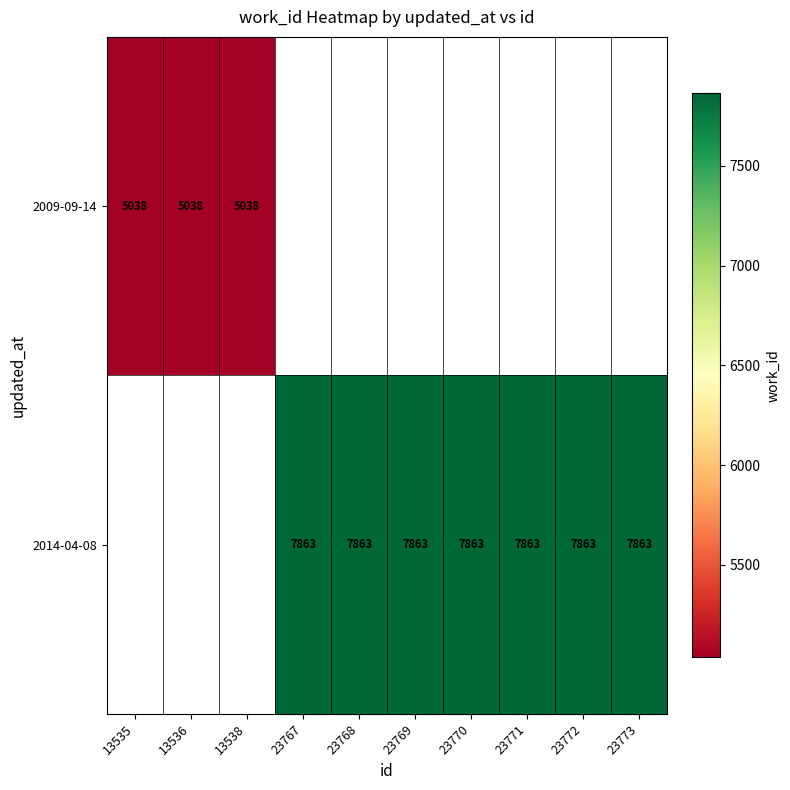

How many categories are shown in the chart?

10